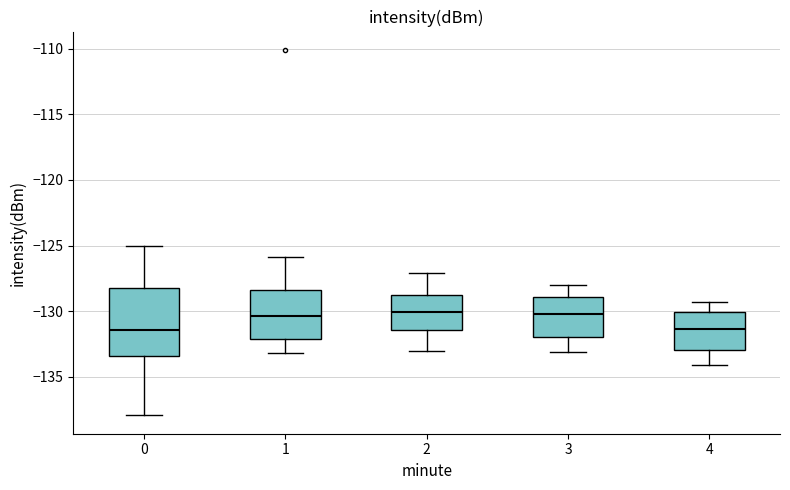

Reading left to right, transcribe this box plot: for each box, give where its median line is, the range the box spans, and where its two whiskers end, as read against the y-axis. The values are not printed on the chart, so give them approximately, as read against the axis.

0: median -131.5, box -133.5 to -128.0, whiskers -138.0 to -125.0
1: median -130.5, box -132.0 to -128.5, whiskers -133.0 to -126.0
2: median -130.0, box -131.5 to -129.0, whiskers -133.0 to -127.0
3: median -130.0, box -132.0 to -129.0, whiskers -133.0 to -128.0
4: median -131.5, box -133.0 to -130.0, whiskers -134.0 to -129.5